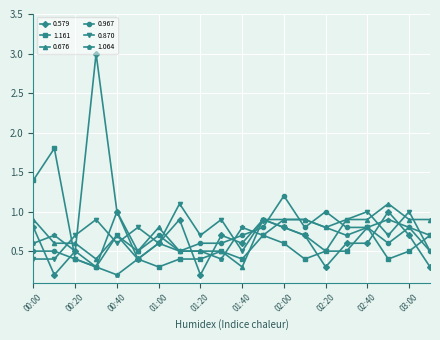

What is the highest value of the 0.579 series?

3.0